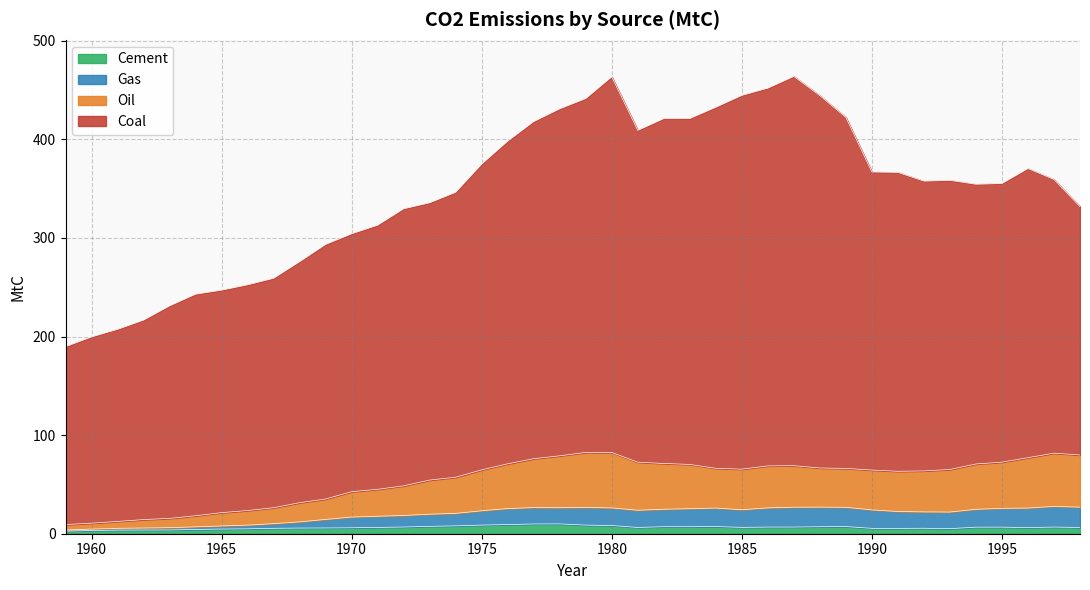

List the series in order of their peak value, lowest first.

Cement, Gas, Oil, Coal